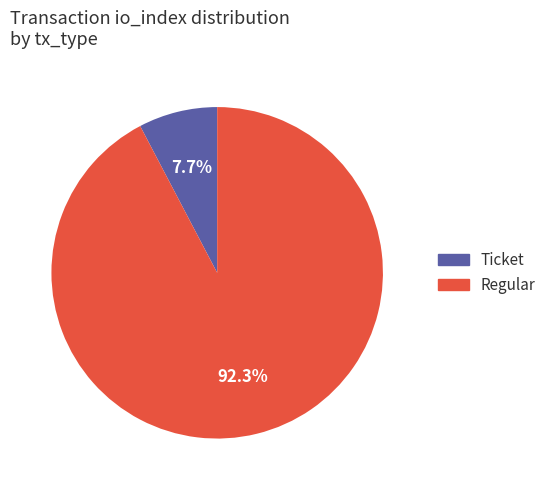

Rank the categories by value from lowest to highest.

Ticket, Regular